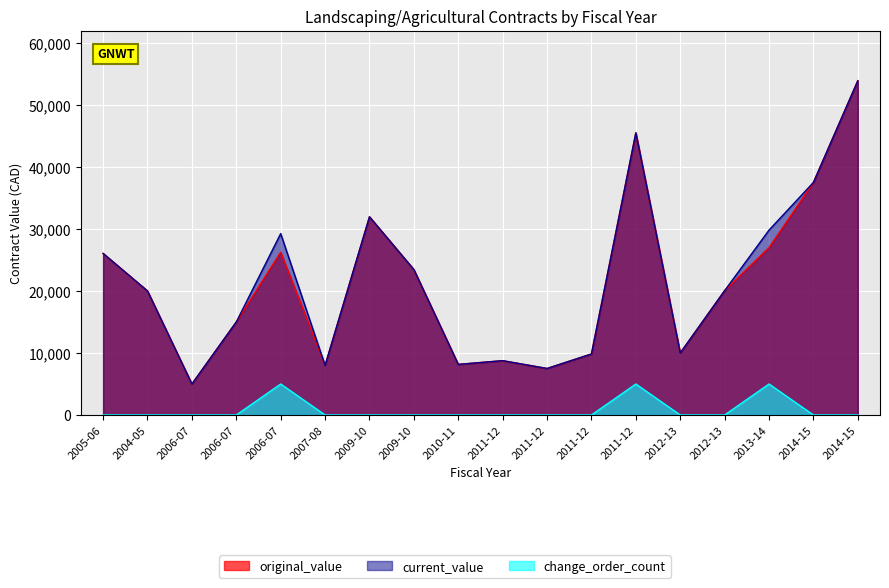

True or false: change_order_count and original_value cross at least once.

False